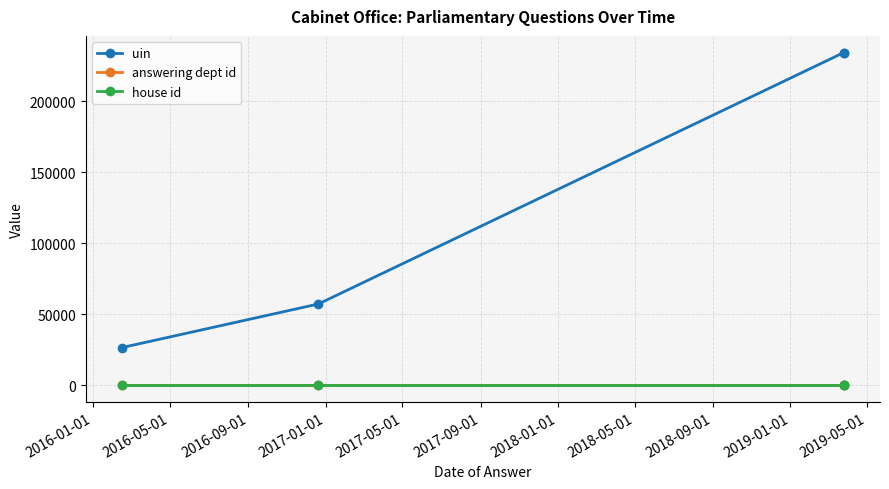

True or false: answering dept id has more than 1 points higher than both neighbors.

False